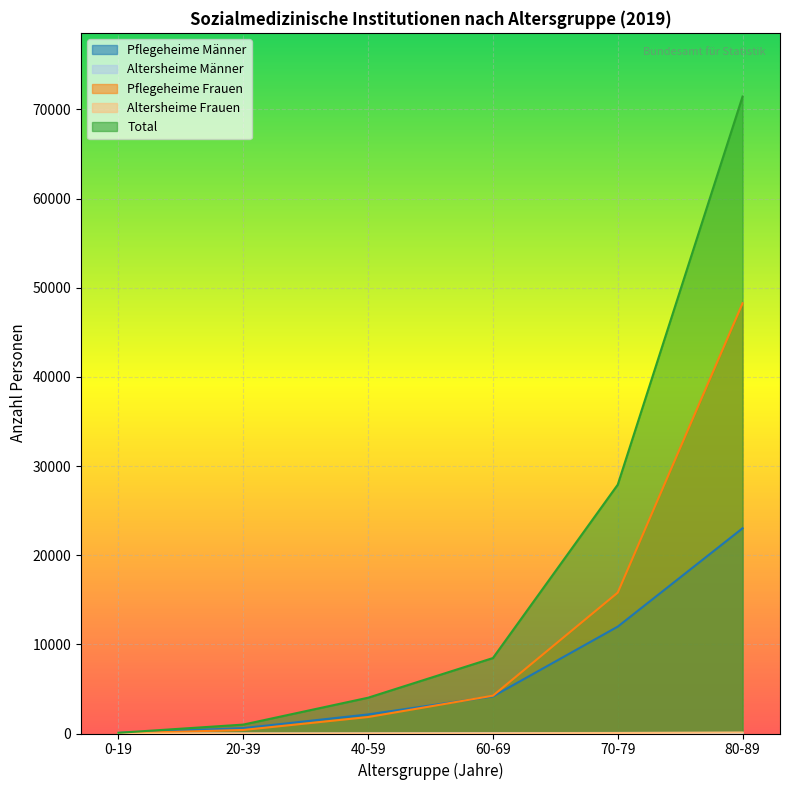

True or false: Pflegeheime Männer and Altersheime Männer cross at least once.

False